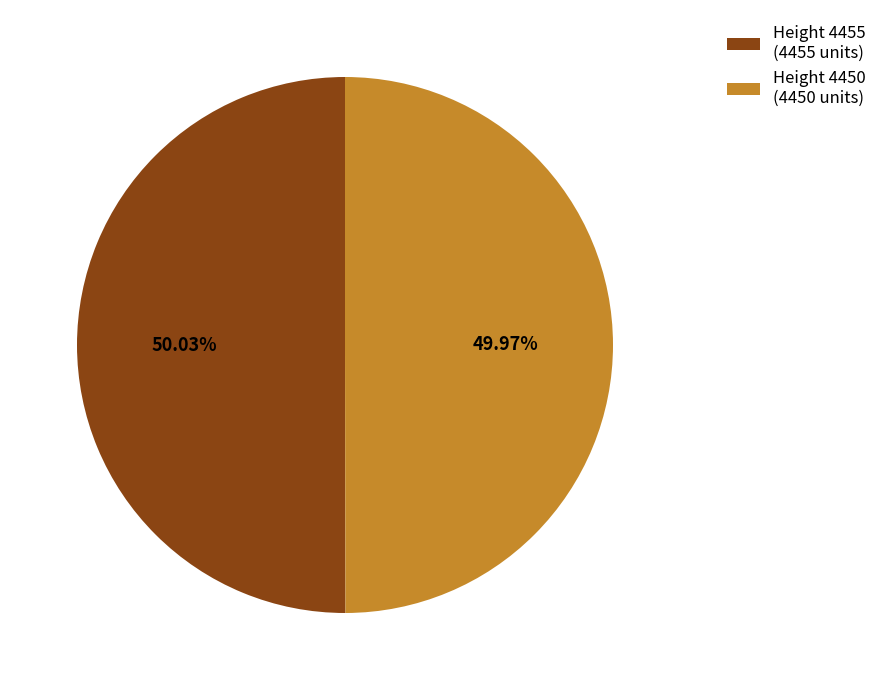

Is there a majority slice in this chart?

Yes